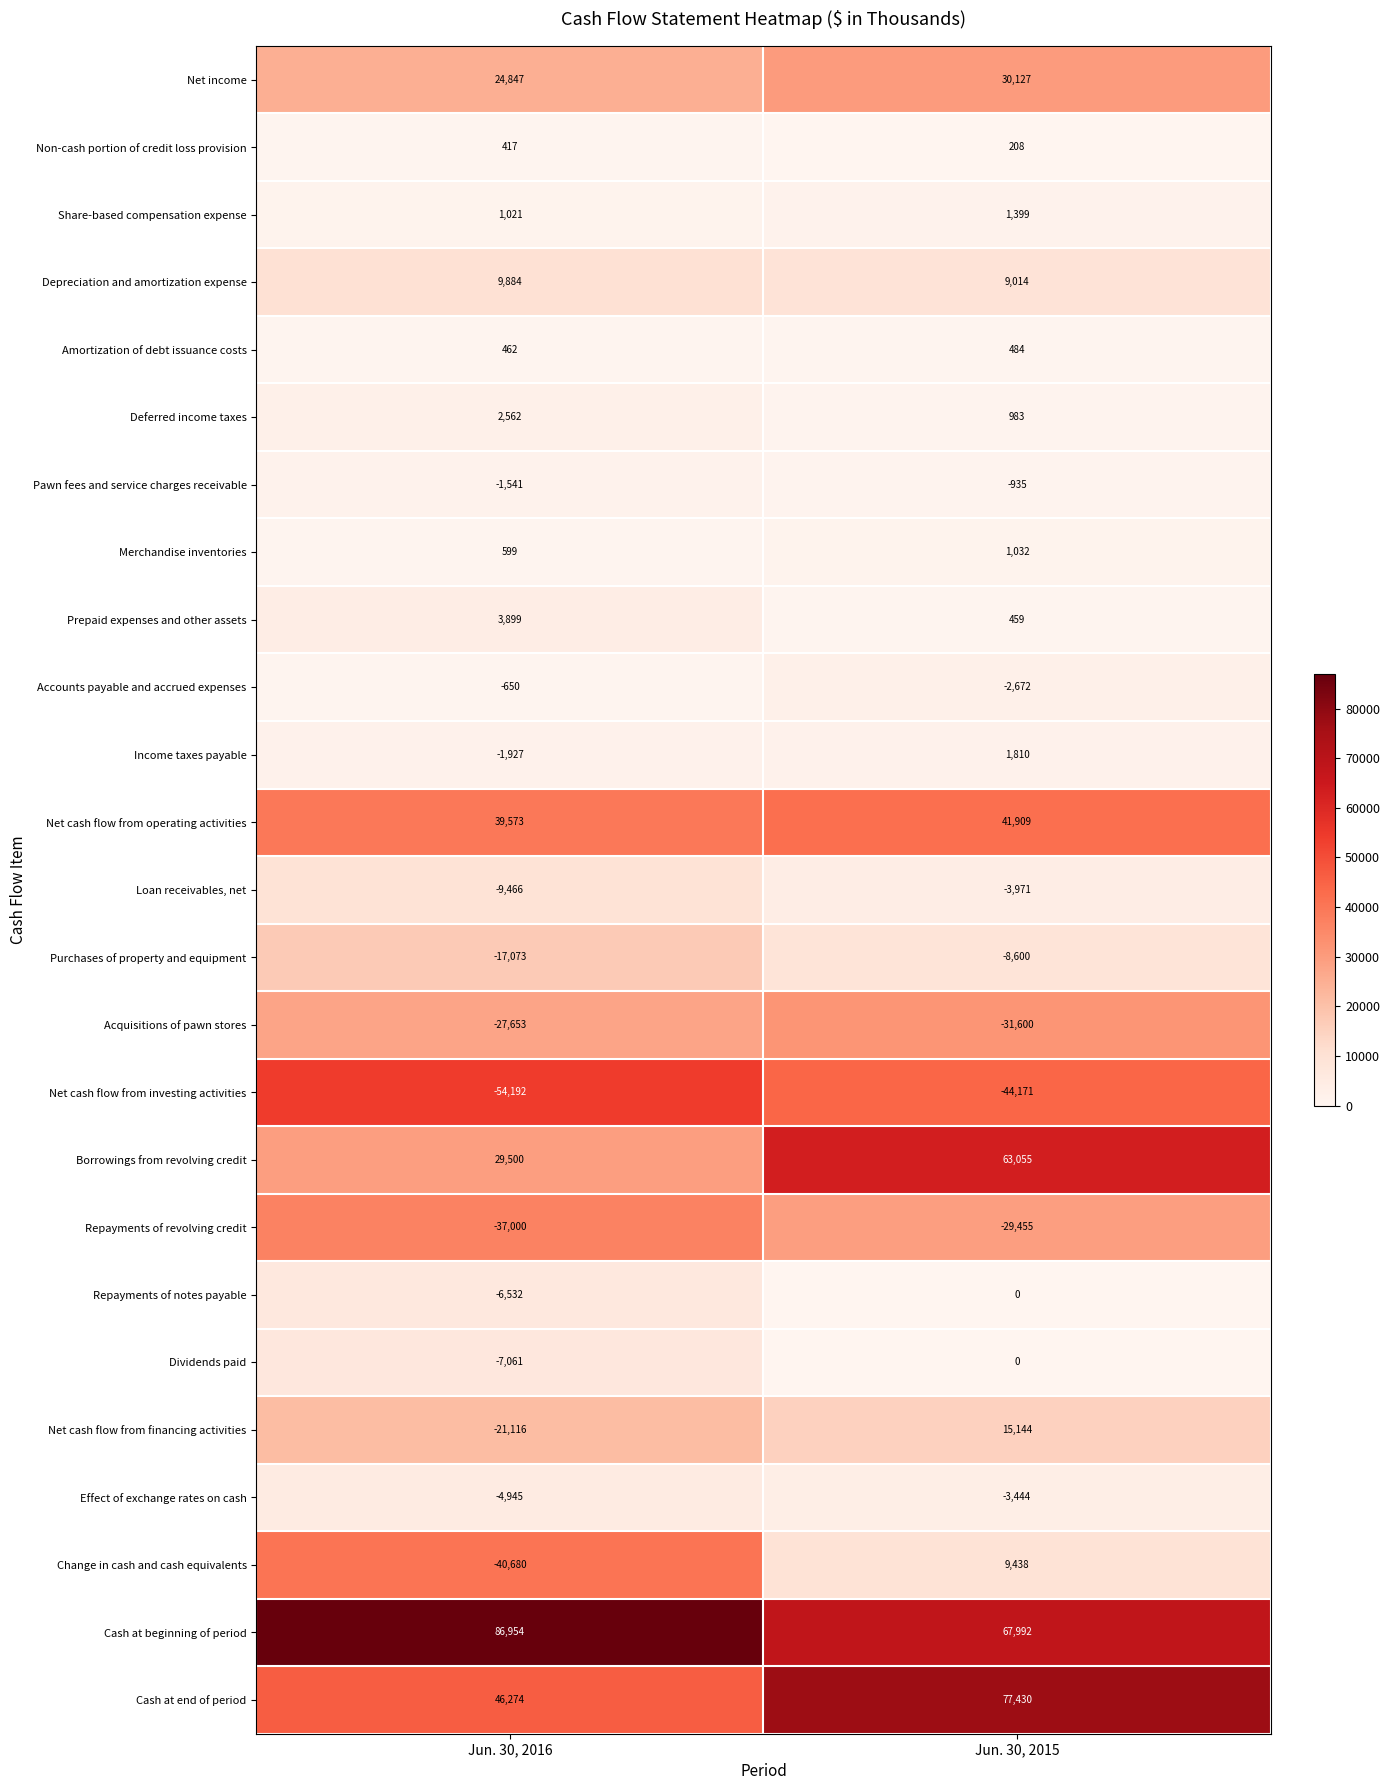

The value of Pawn fees and service charges receivable at Jun. 30, 2015 is -1452. True or false?

False